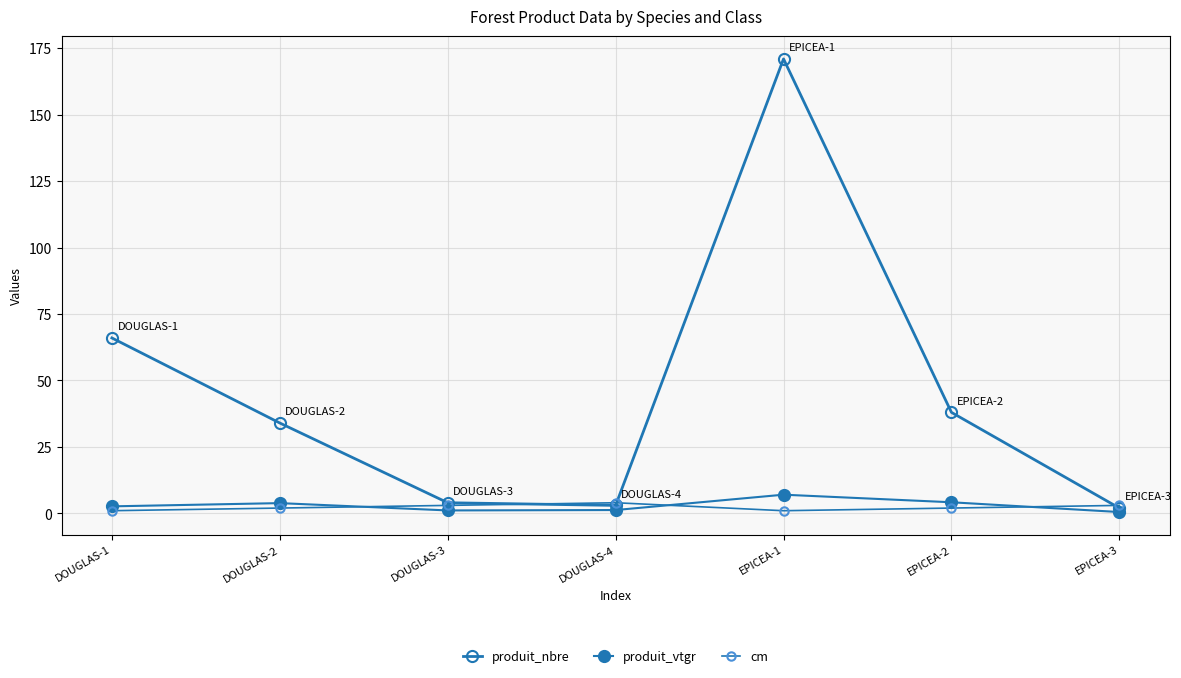

How many lines are shown in the chart?

3